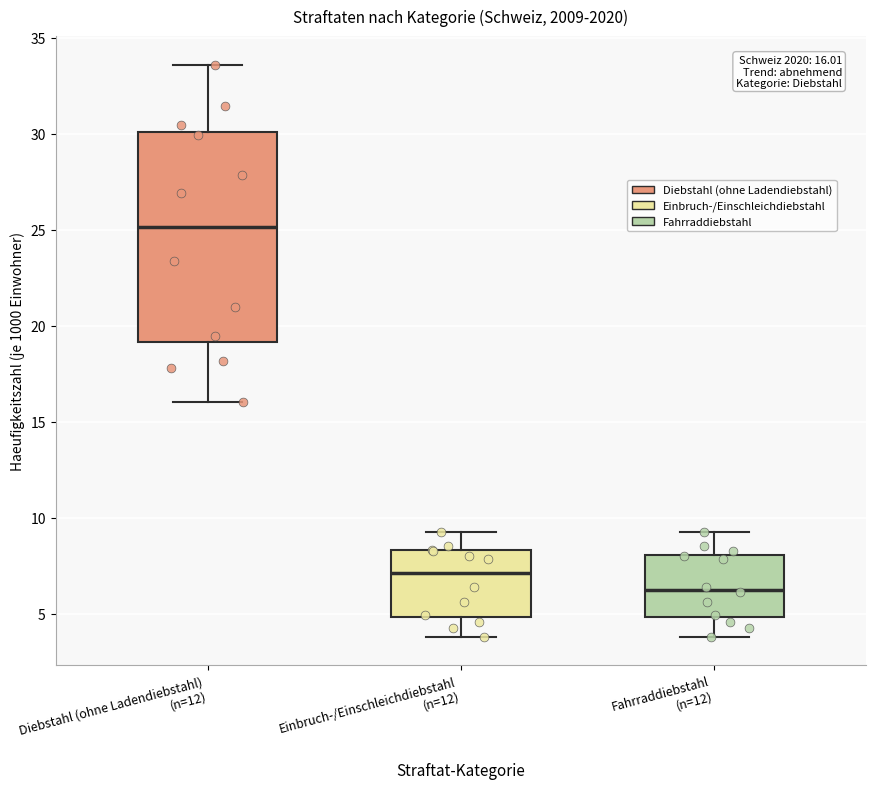

Comparing the boxes themselves (not the whiskers), which one is the tallest?

Diebstahl (ohne Ladendiebstahl) (n=12)